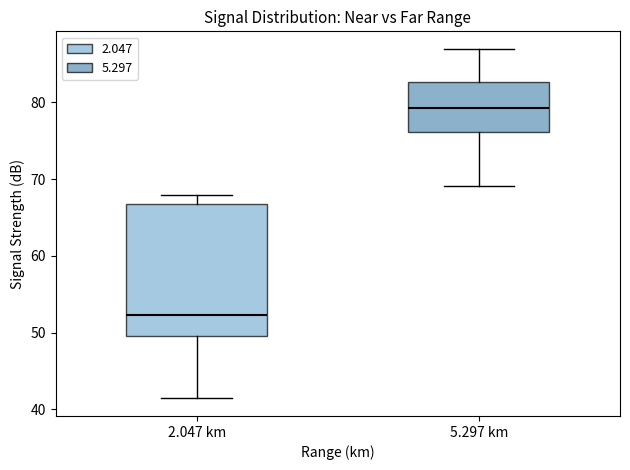

Comparing the boxes themselves (not the whiskers), which one is the tallest?

2.047 km